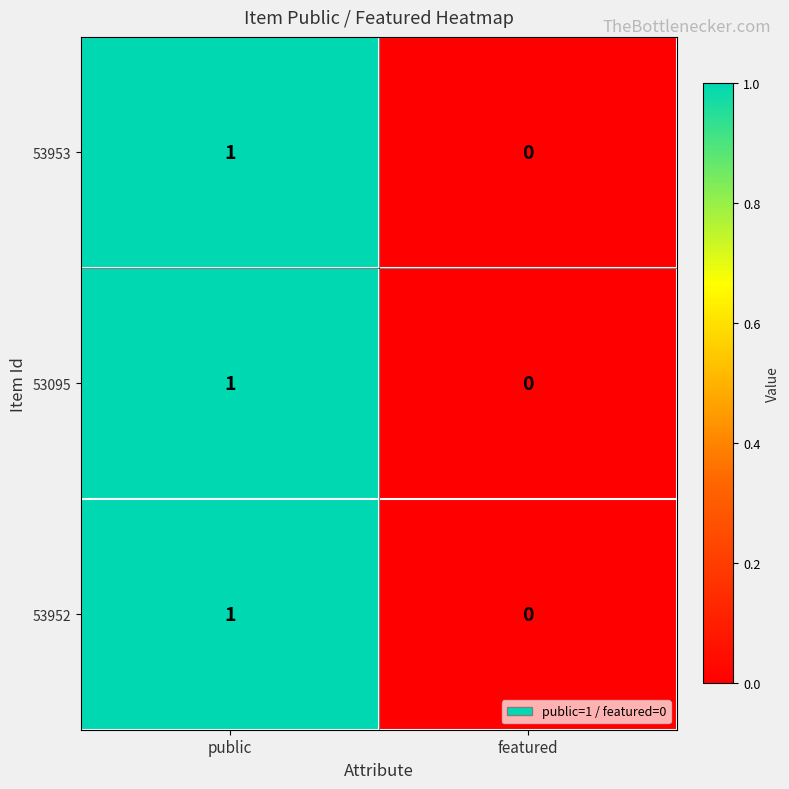

Rank the categories by 53095 value from highest to lowest.

public, featured